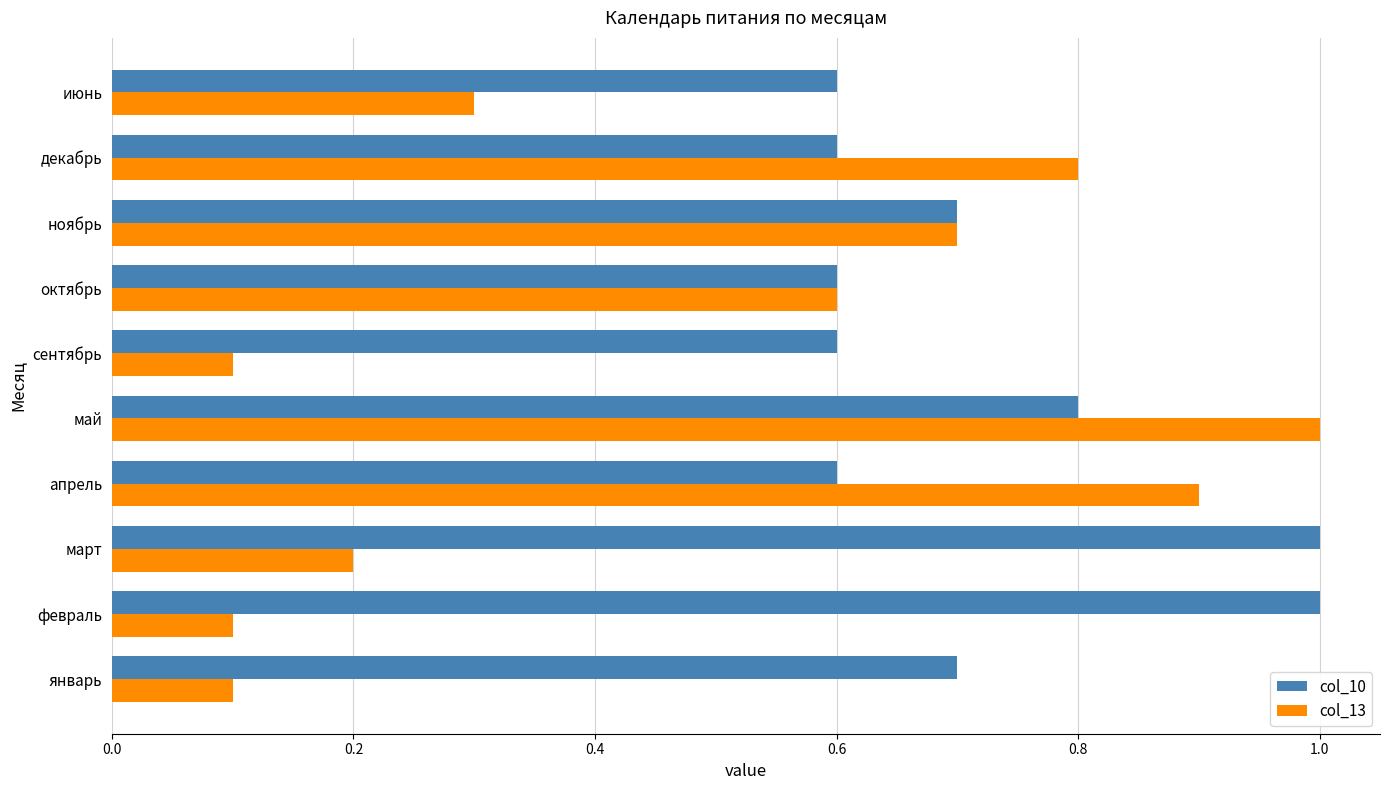

Rank the series by their average value, from highest to lowest.

col_10, col_13